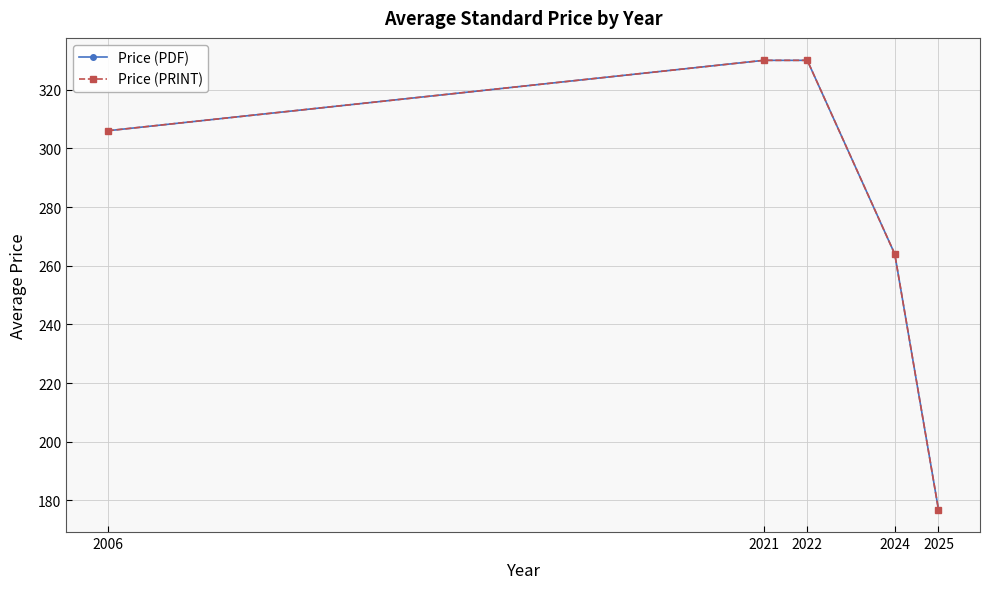

Is this an area chart (filled region under the line)?

No